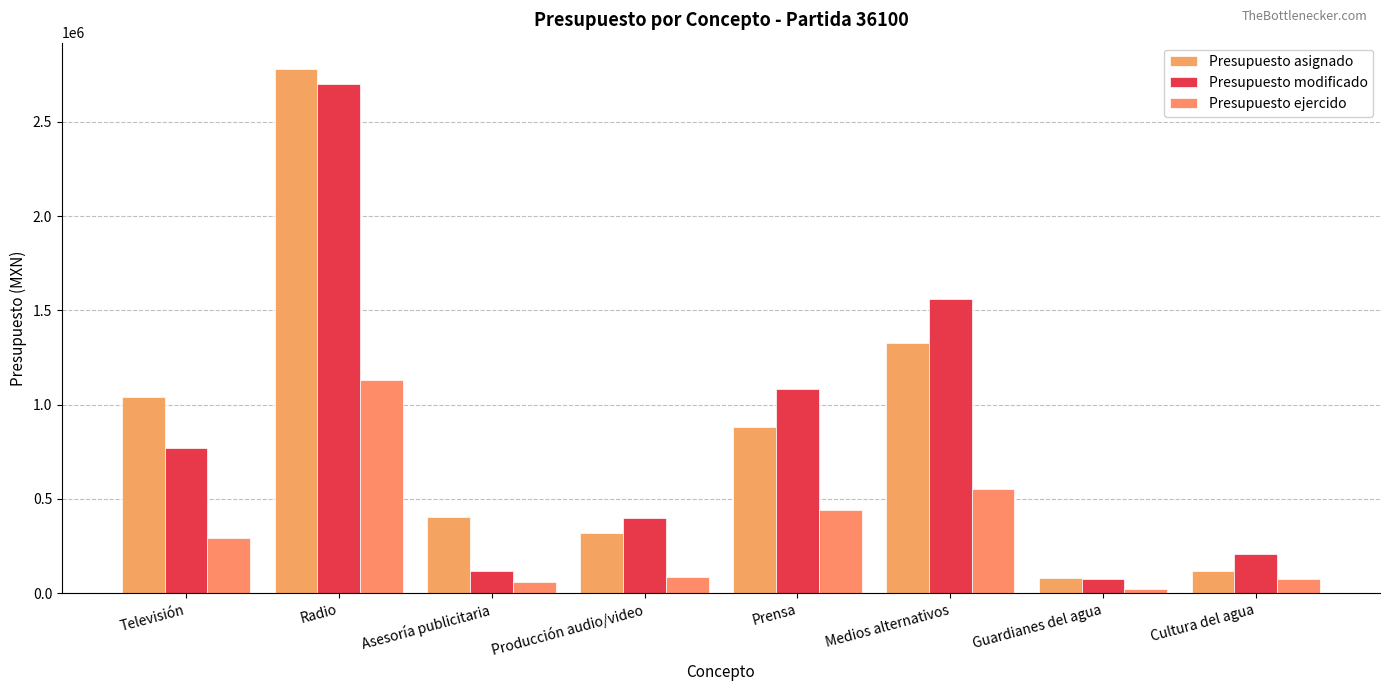

What is the approximate value of Presupuesto asignado at Guardianes del agua?

79440.0